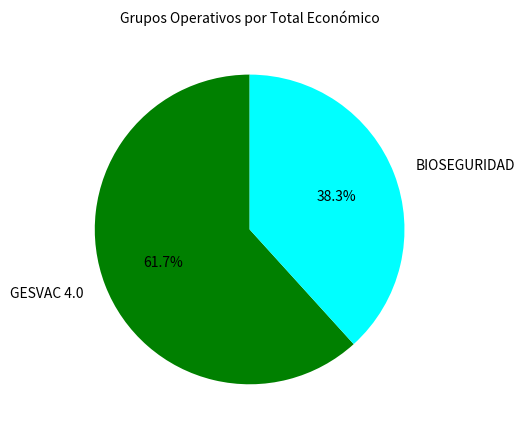

To the nearest percent, what portion does GESVAC 4.0 represent?

62%